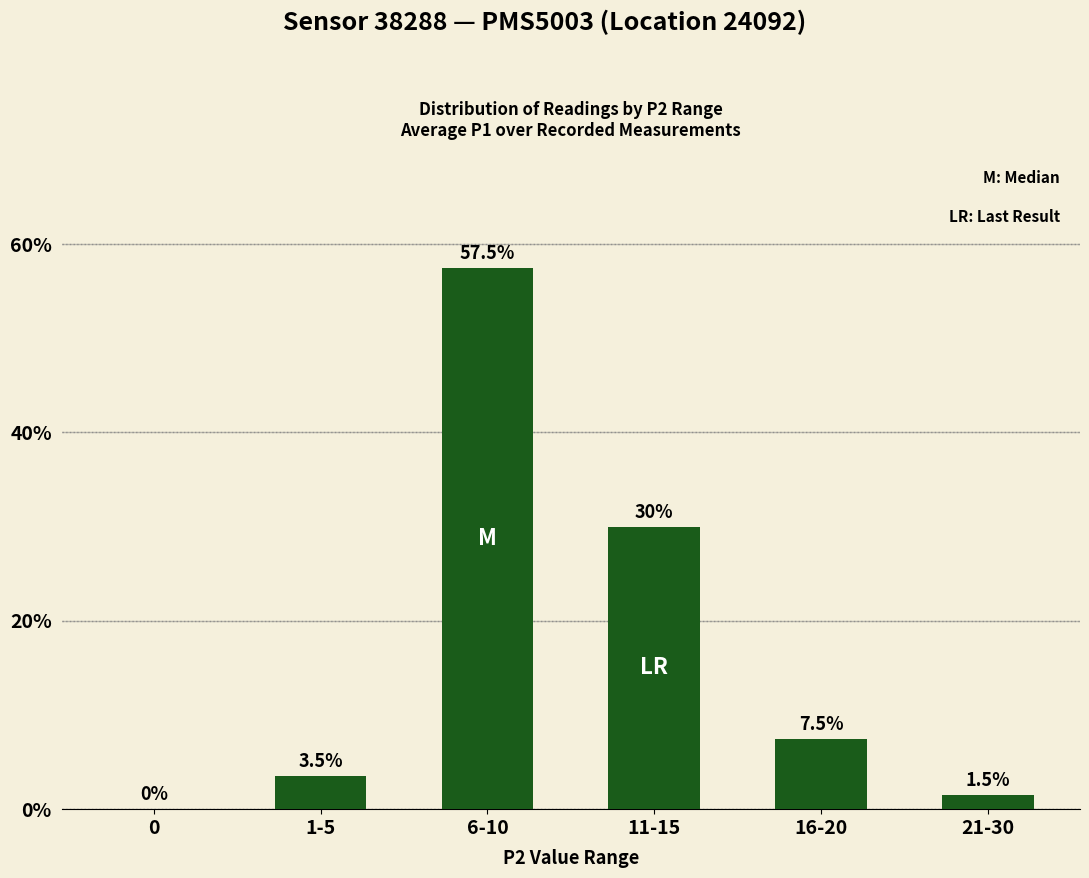

At which label does the data first exceed 7?

6-10